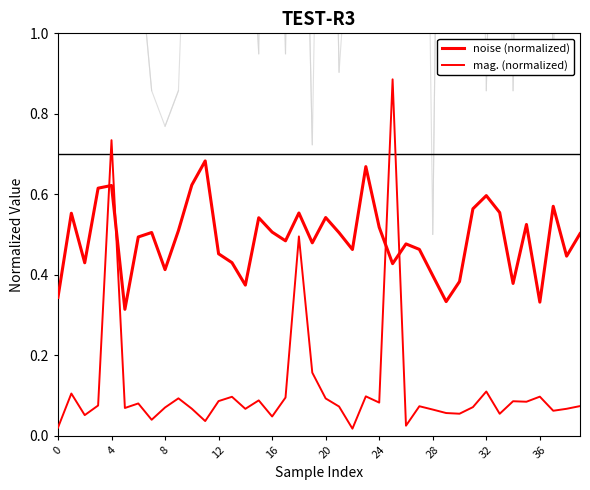

Reading right to left, transcribe all the data shown in this chart.

noise (normalized): 0.5	0.4	0.6	0.3	0.5	0.4	0.6	0.6	0.6	0.4	0.3	0.4	0.5	0.5	0.4	0.5	0.7	0.5	0.5	0.5	0.5	0.6	0.5	0.5	0.5	0.4	0.4	0.5	0.7	0.6	0.5	0.4	0.5	0.5	0.3	0.6	0.6	0.4	0.6	0.3
mag. (normalized): 0.1	0.1	0.1	0.1	0.1	0.1	0.1	0.1	0.1	0.1	0.1	0.1	0.1	0.0	0.9	0.1	0.1	0.0	0.1	0.1	0.2	0.5	0.1	0.0	0.1	0.1	0.1	0.1	0.0	0.1	0.1	0.1	0.0	0.1	0.1	0.7	0.1	0.1	0.1	0.0